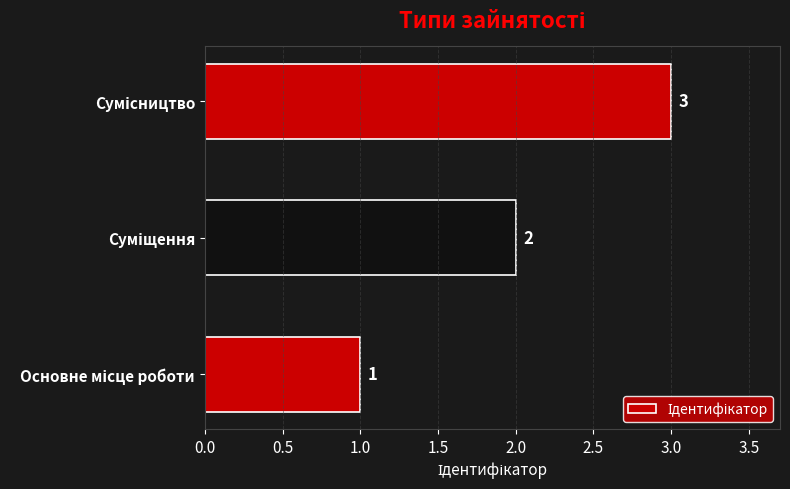

What is the sum of all values?

6